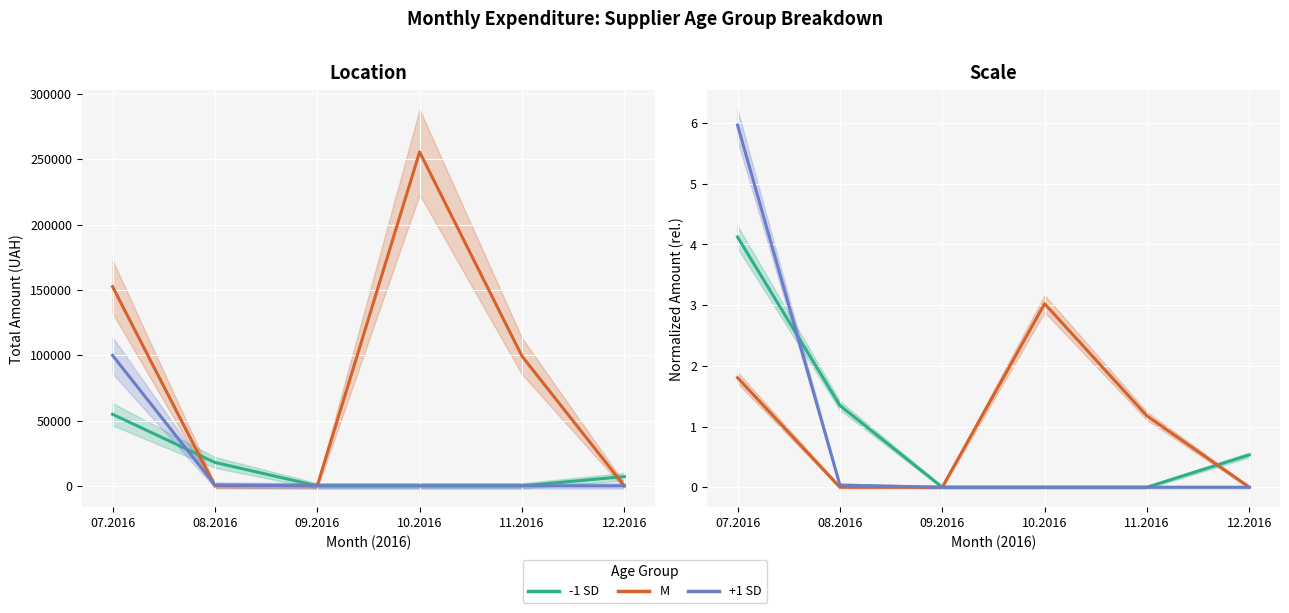

Which has a higher value, 07.2016 or 11.2016?

07.2016